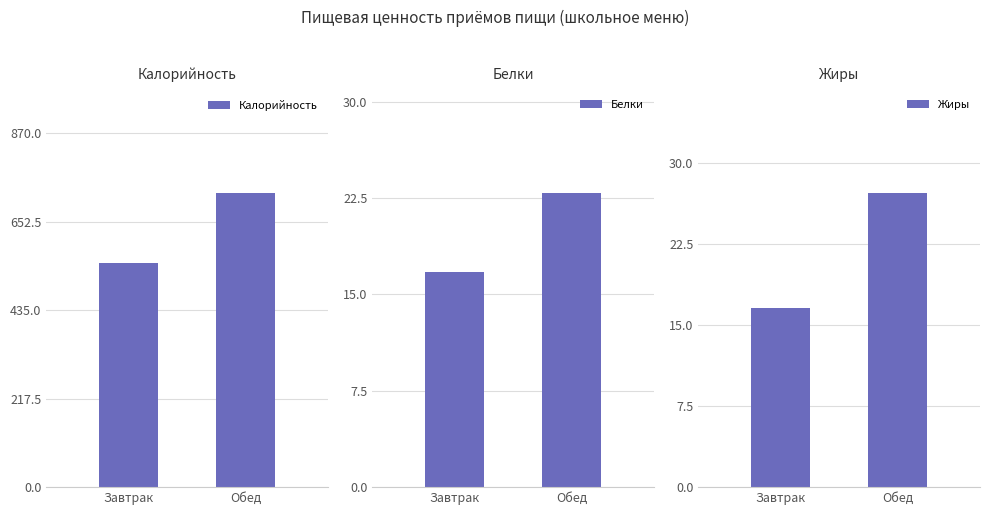

What is the label of the 2nd bar from the right?

Завтрак